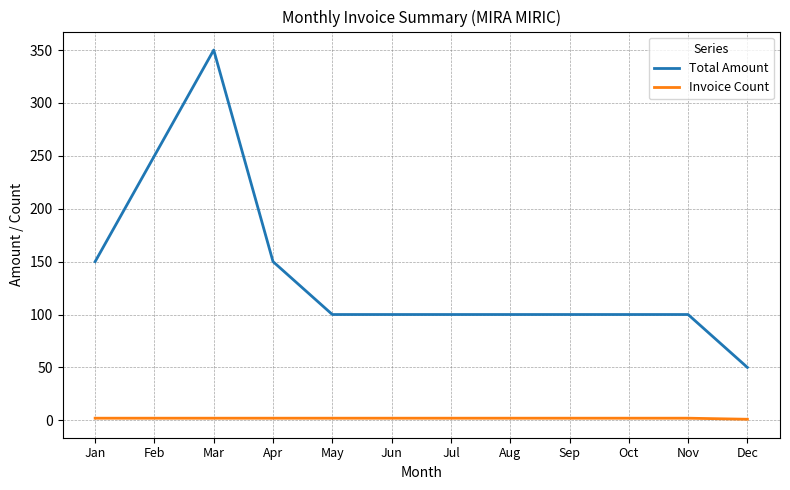

Is it true that Invoice Count equals 1 at Dec?

True